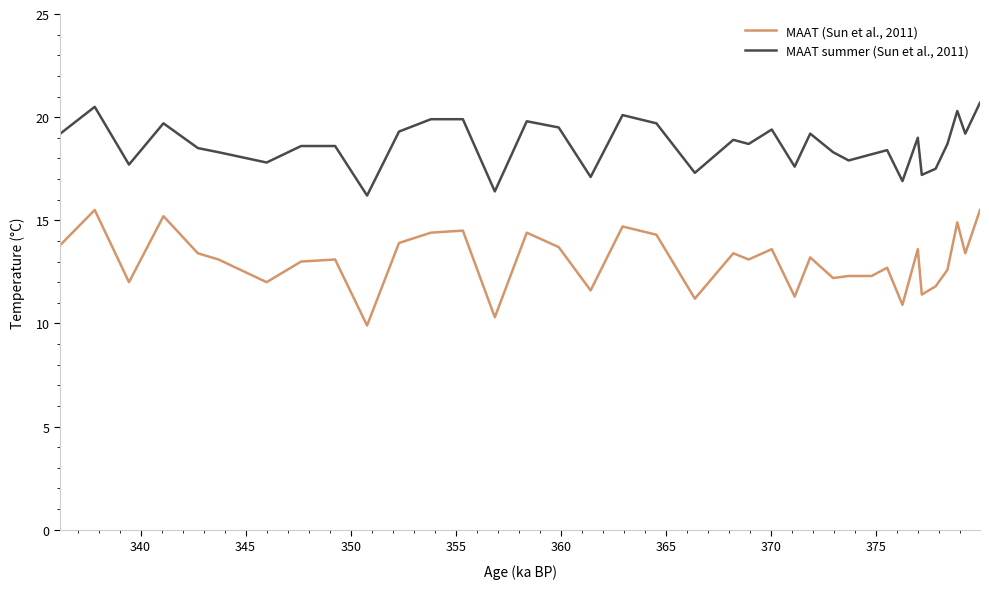

Which series has the widest spread of values?

MAAT (Sun et al., 2011)